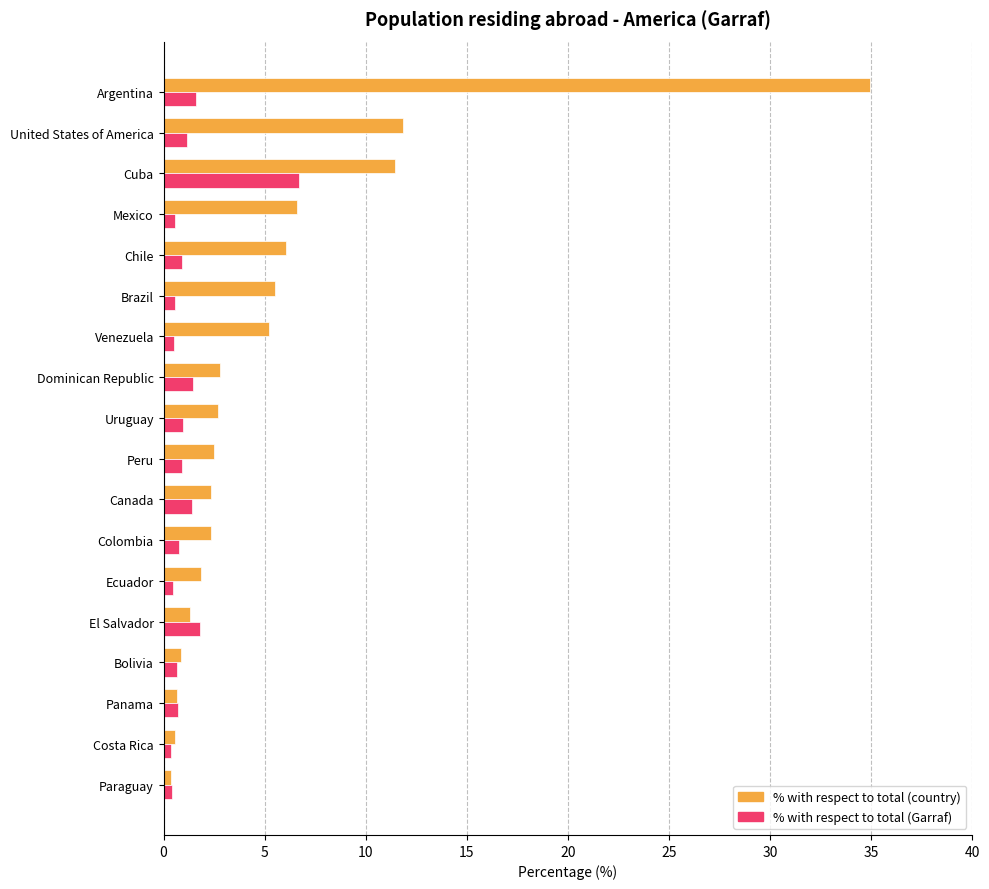

True or false: % with respect to total (country) has a value of 5.2 at Venezuela.

True